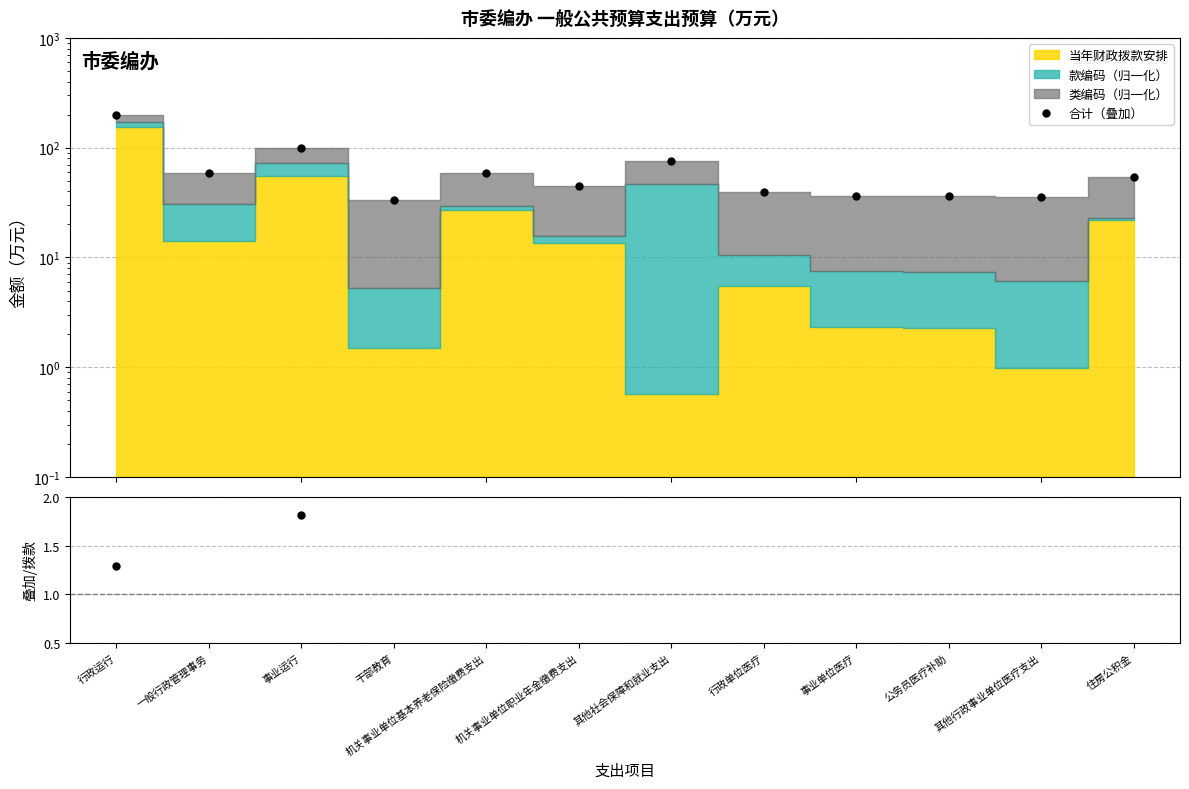

In 合计（叠加）, how many points are lower than both neighbors (excluding endpoints)?

4